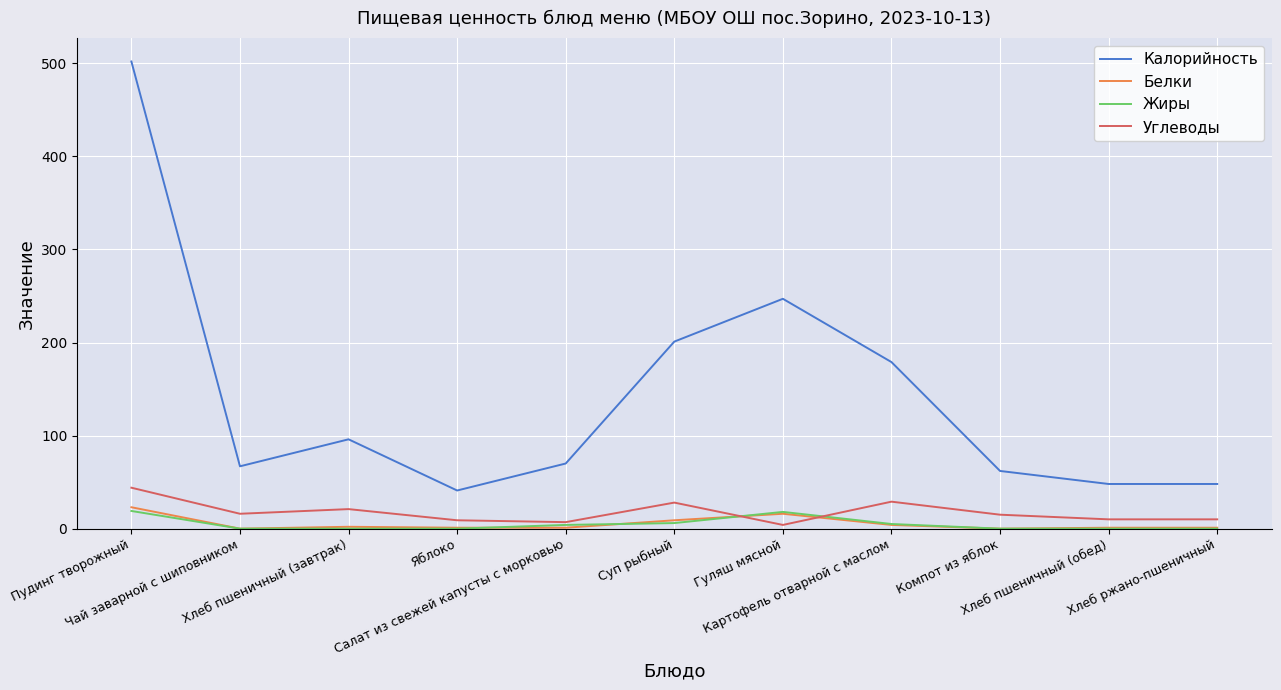

Which series has the largest range (max minus min)?

Калорийность